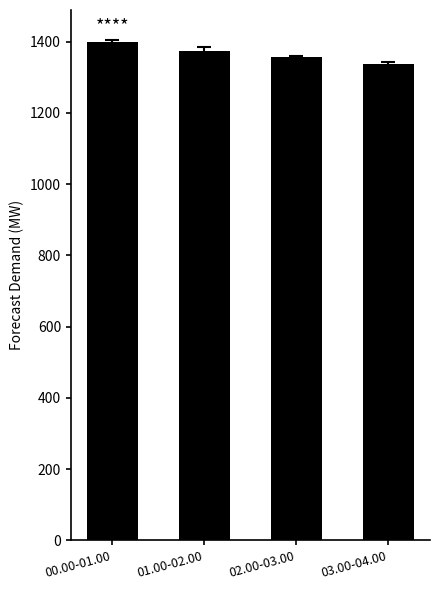

Does the chart contain stacked bars?

No